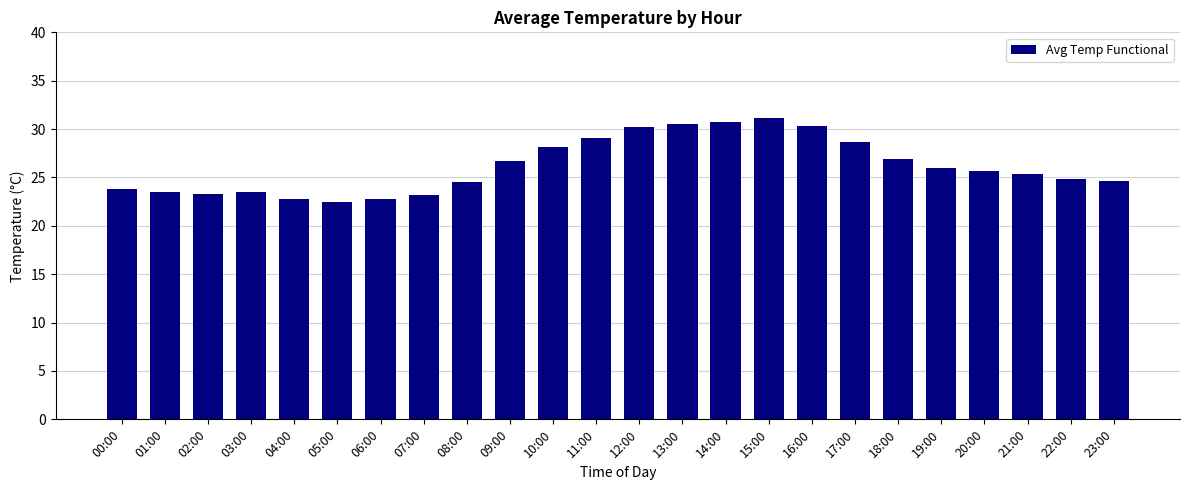

How many bars are there in total?

24